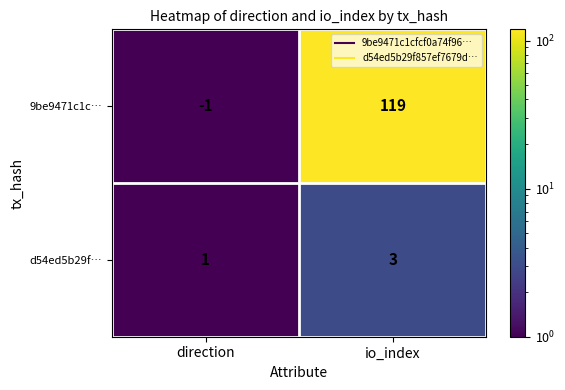

At how many categories does at least one series exceed 89?

1